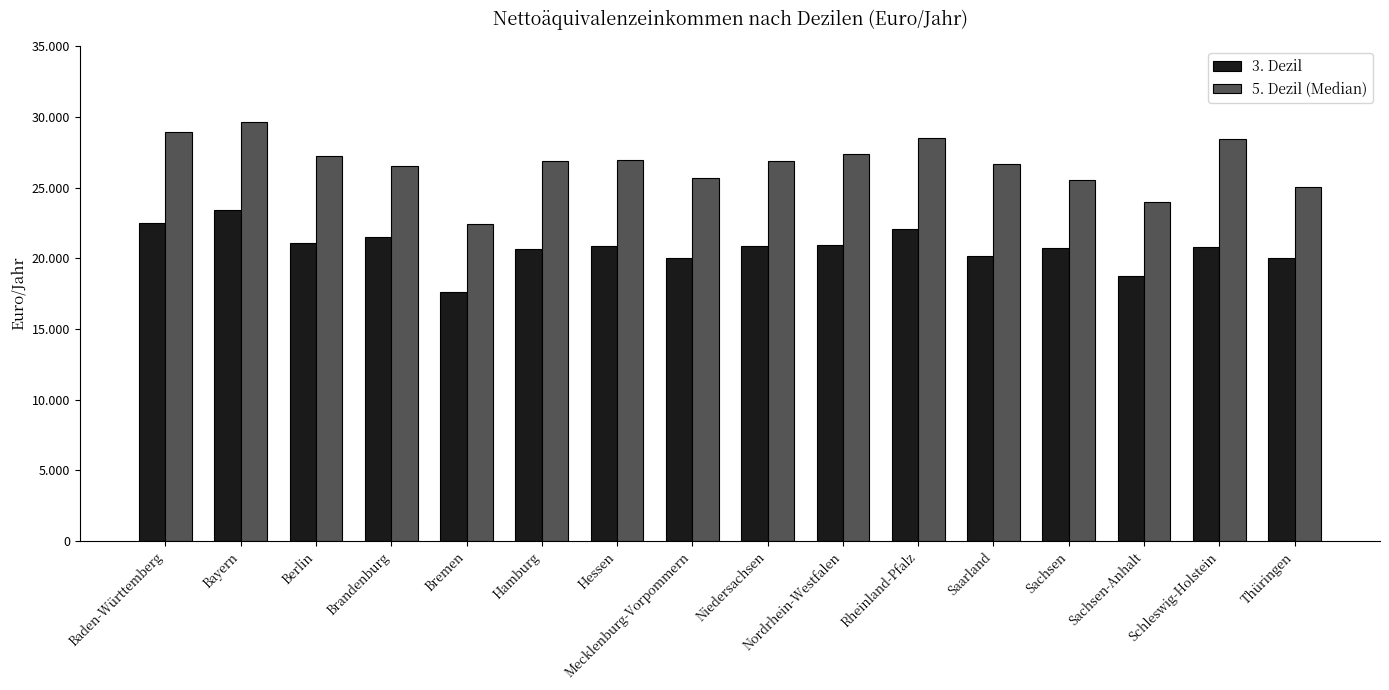

Between Mecklenburg-Vorpommern and Sachsen, which series saw the biggest shift?

3. Dezil